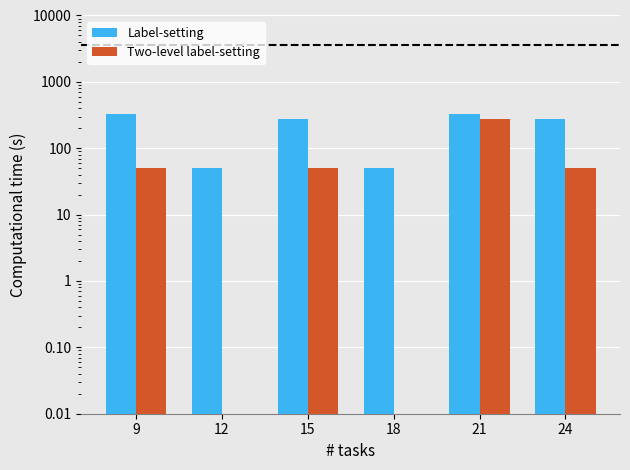

The value of Two-level label-setting at 24 is 50.2. True or false?

True